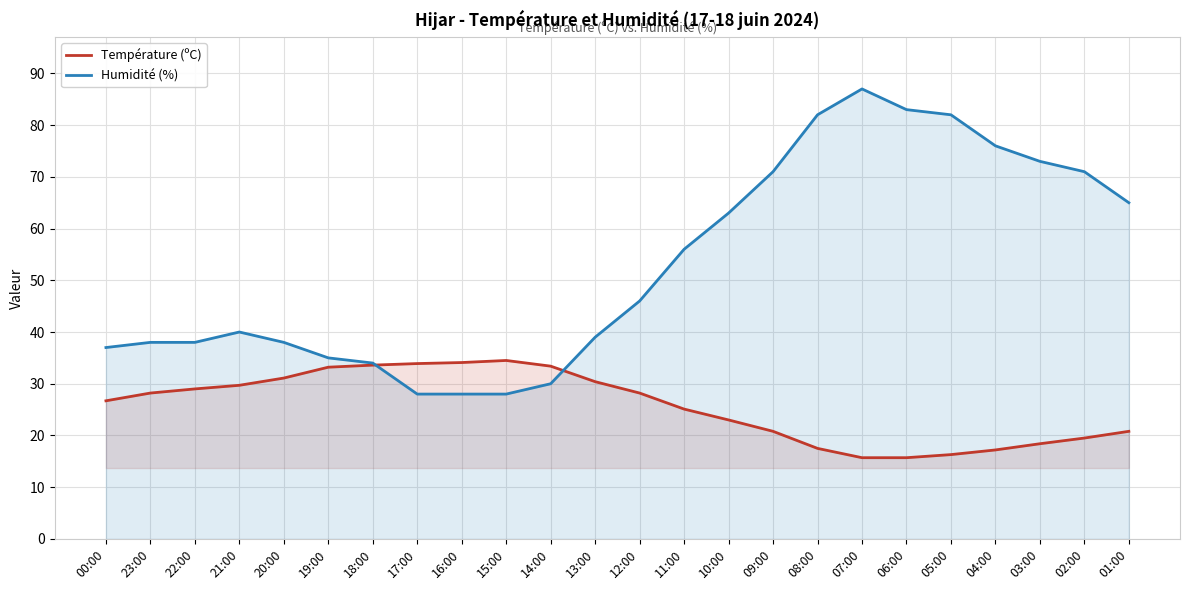

How many data points in Humidité (%) are above 46?

11